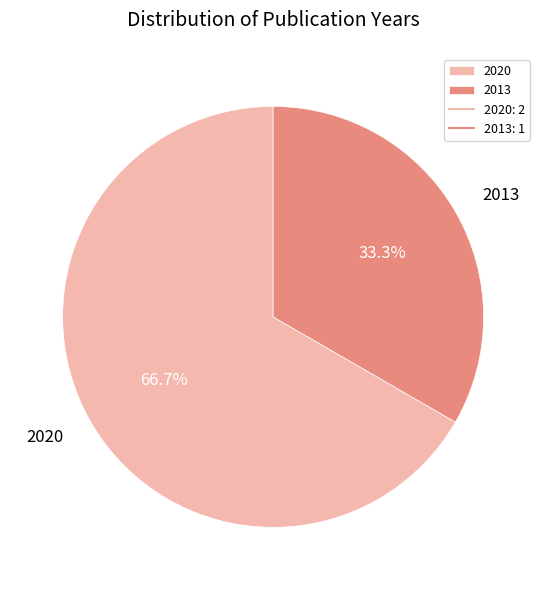

What is the largest slice in the pie chart?

2020